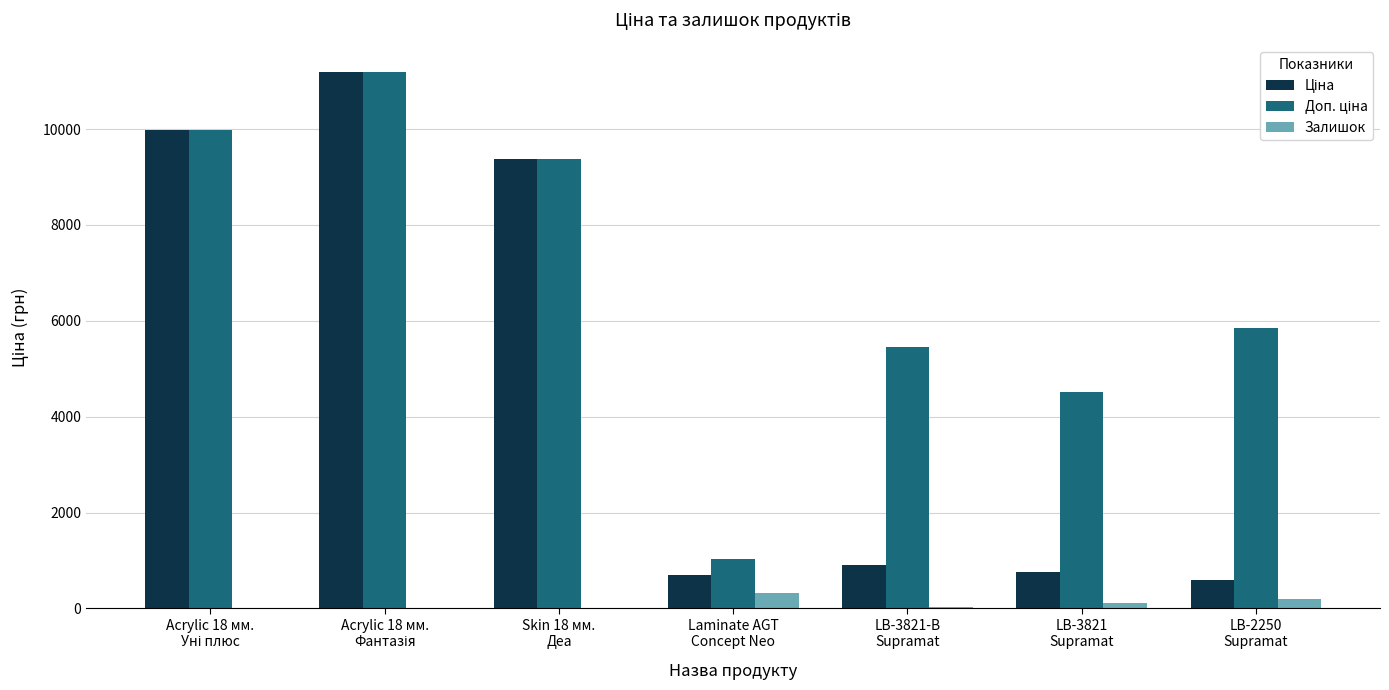

What is the greatest value displayed?

11188.2